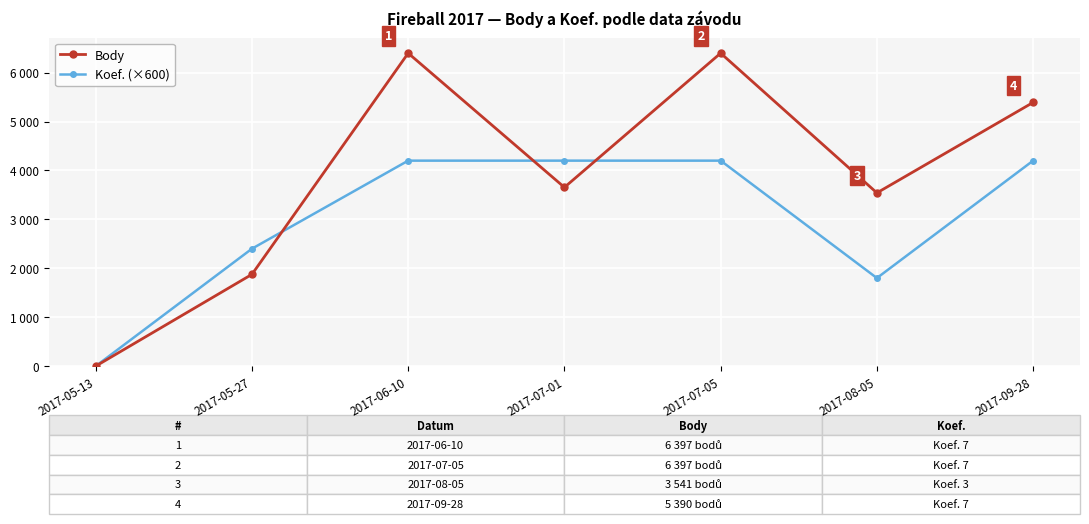

Which series has the widest spread of values?

Body